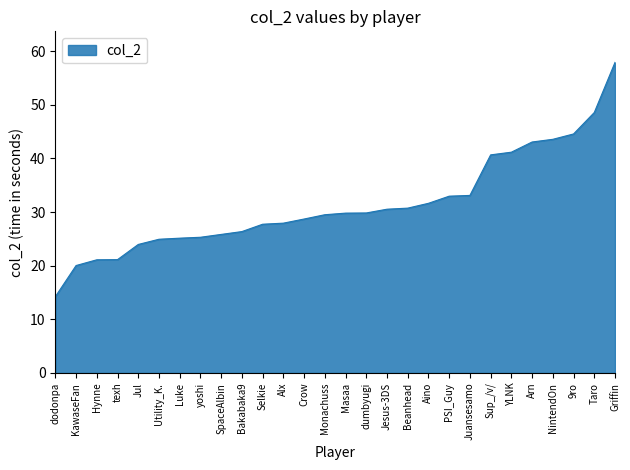

What is the sum of all values?

879.9